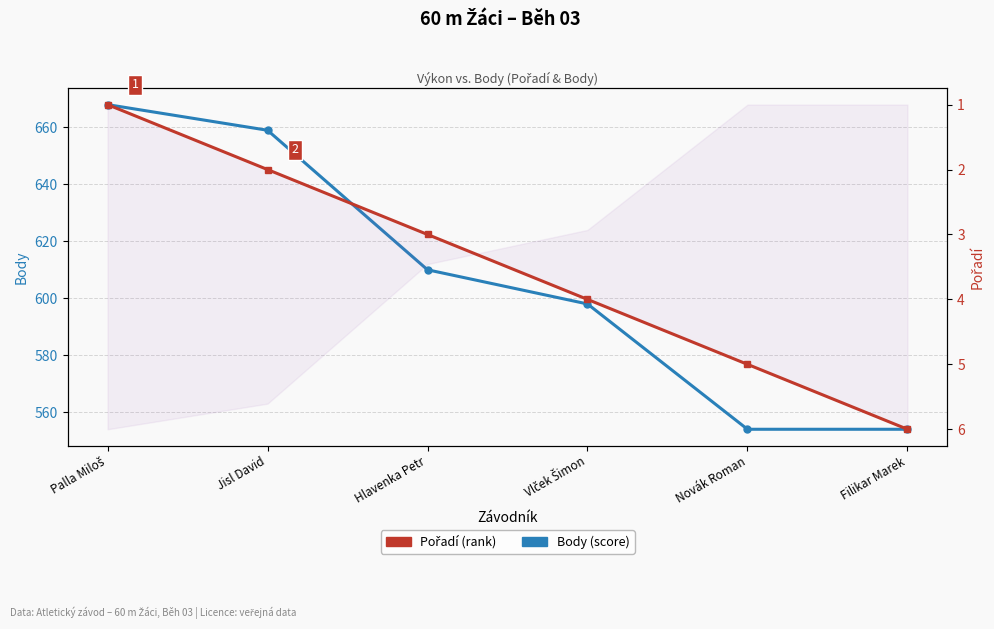

Reading left to right, transcribe all the data shown in this chart.

Body: 668	659	610	598	554	554
Pořadí: 1	2	3	4	5	6